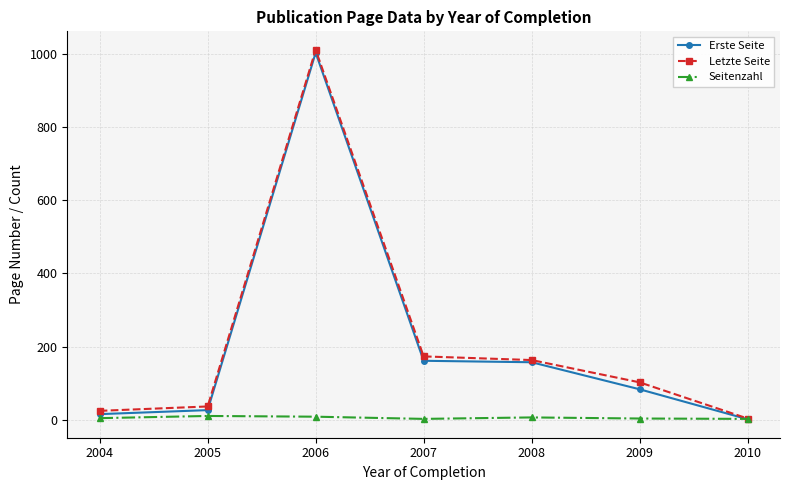

How many lines are shown in the chart?

3